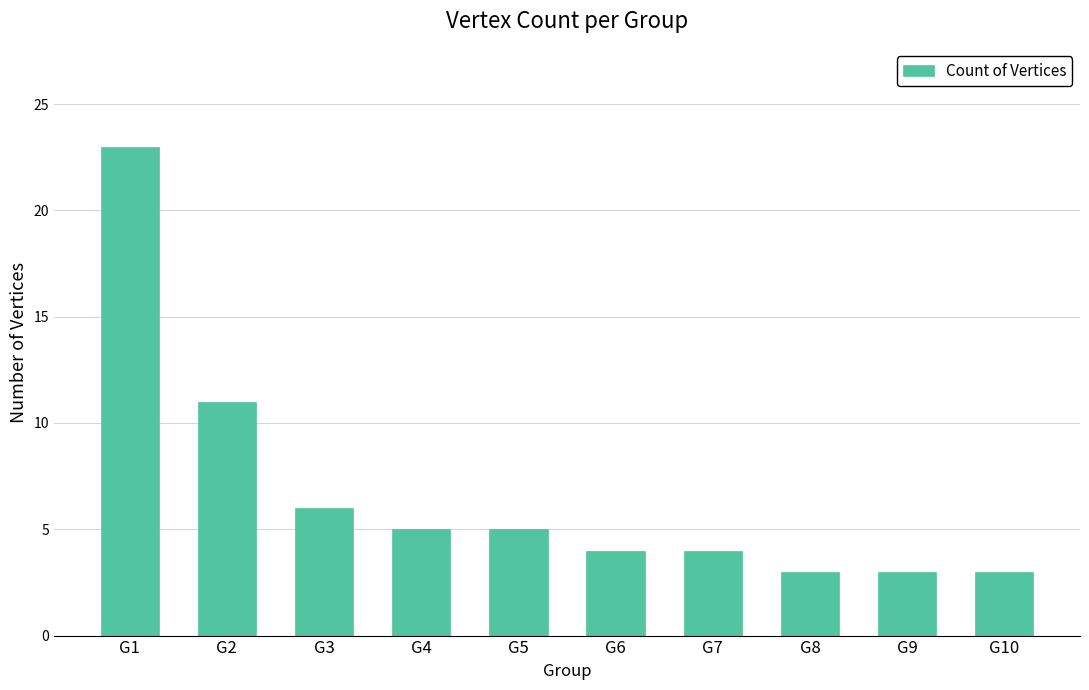

Where is the data nearest to the value 13?

G2